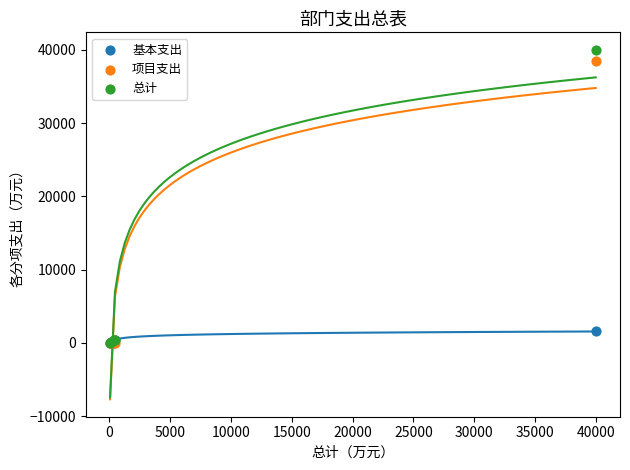

What are all the series names shown in the legend?

基本支出, 项目支出, 总计